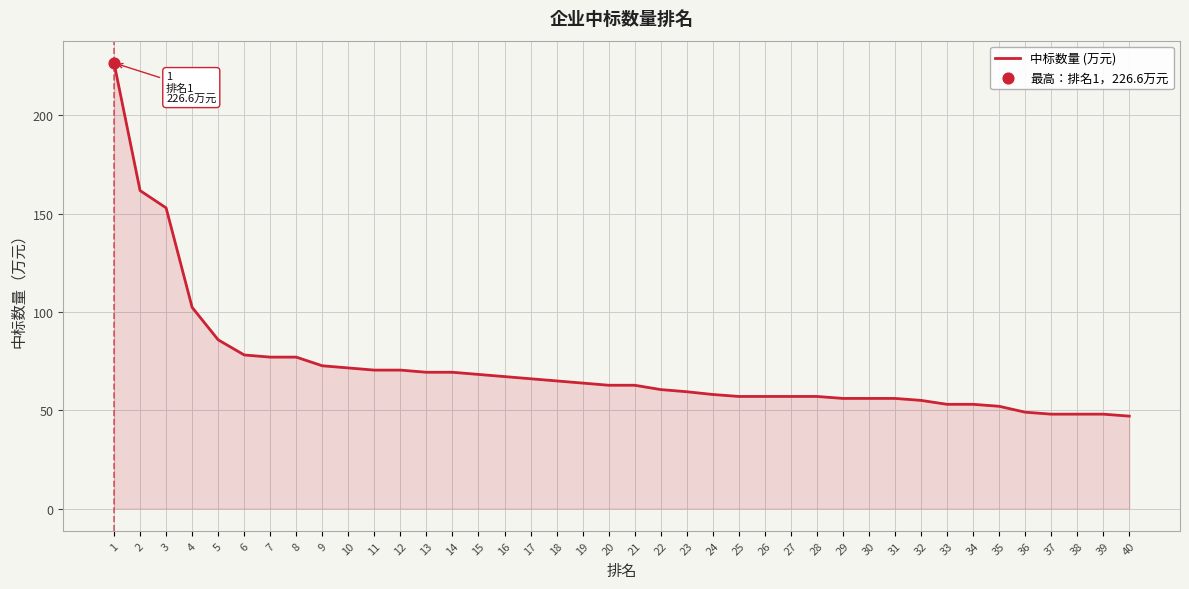

What is the change in value from 4 to 14?

-33.0